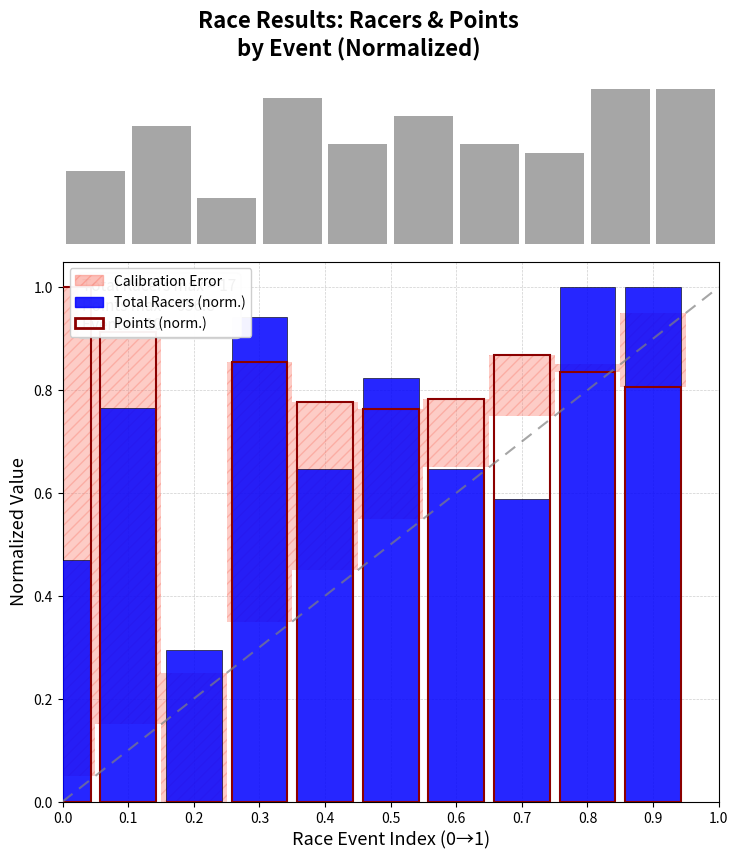

What is the greatest value displayed?

1.0